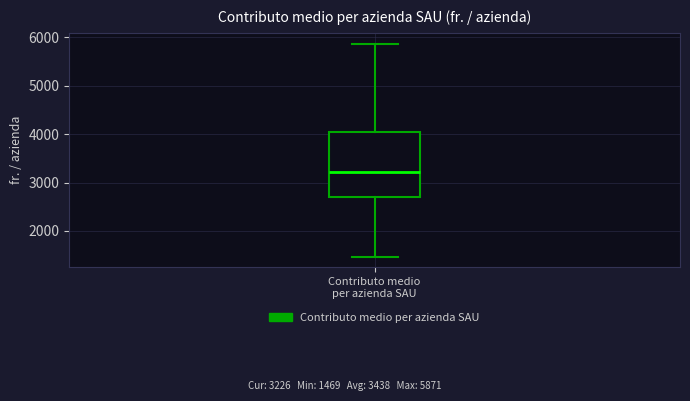

Transcribe this box plot: give where the median line is, the range the box spans, and where the two whiskers end, as read against the y-axis. The values are not printed on the chart, so give them approximately, as read against the axis.

median 3200, box 2700 to 4000, whiskers 1500 to 5900